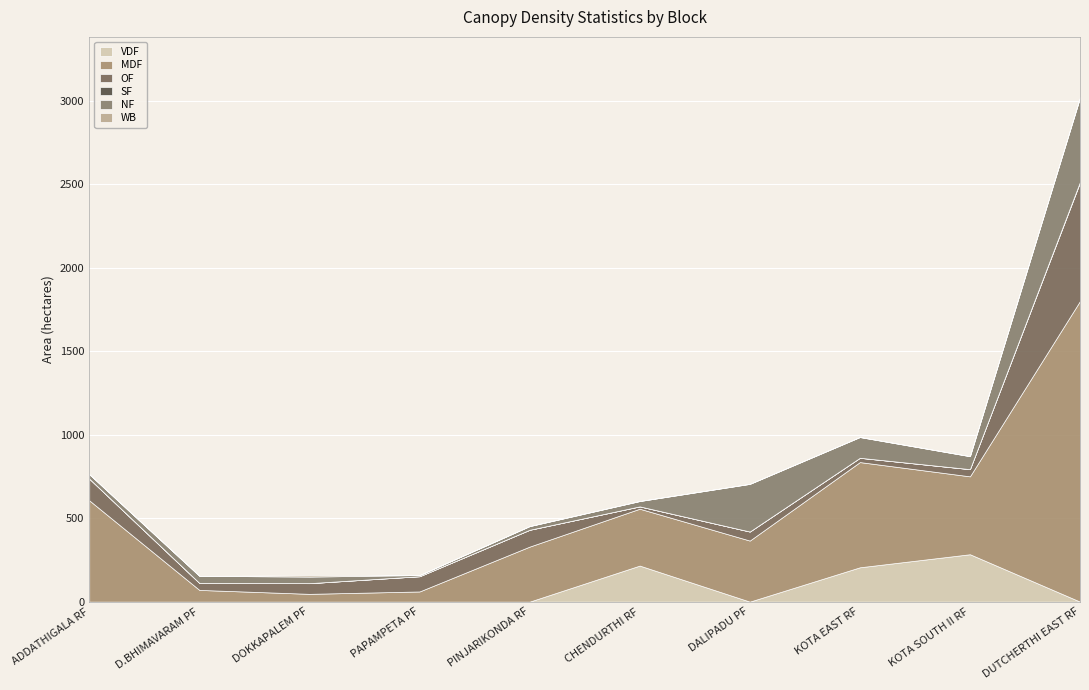

What are all the series names shown in the legend?

VDF, MDF, OF, SF, NF, WB